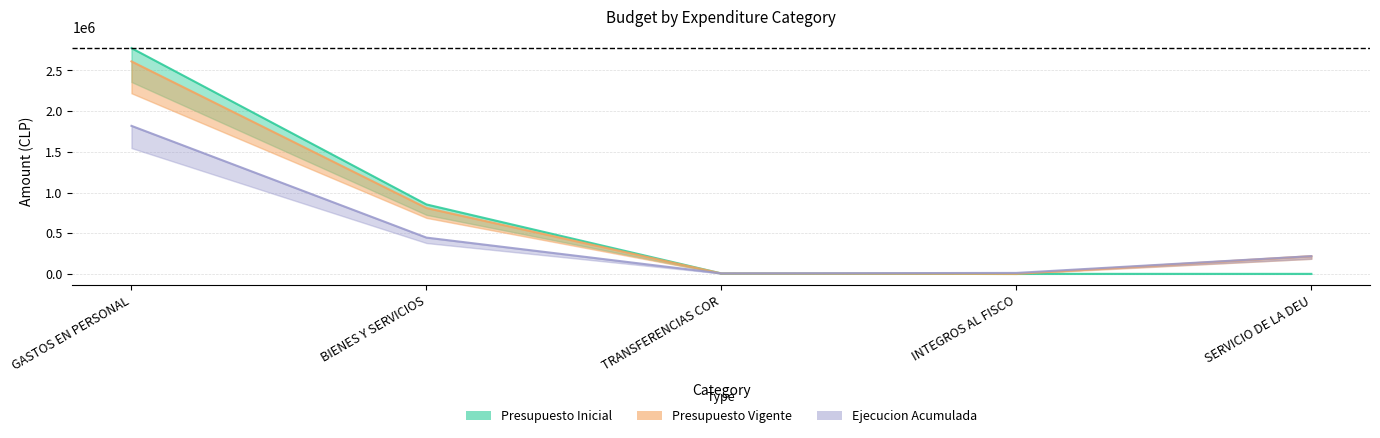

What is the total value across all series at SERVICIO DE LA DEU?

435500